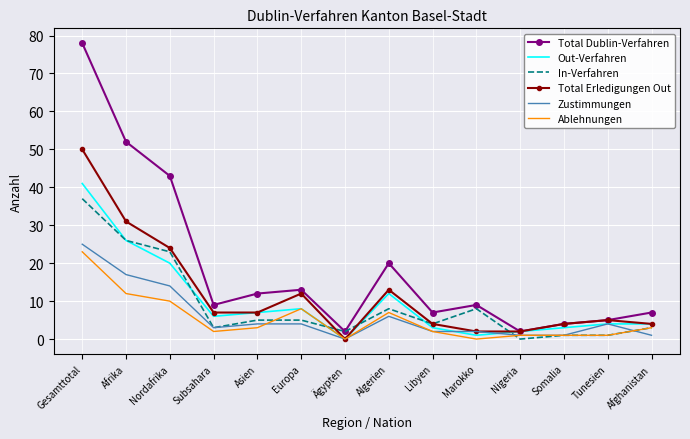

What position from the right is Europa?

9